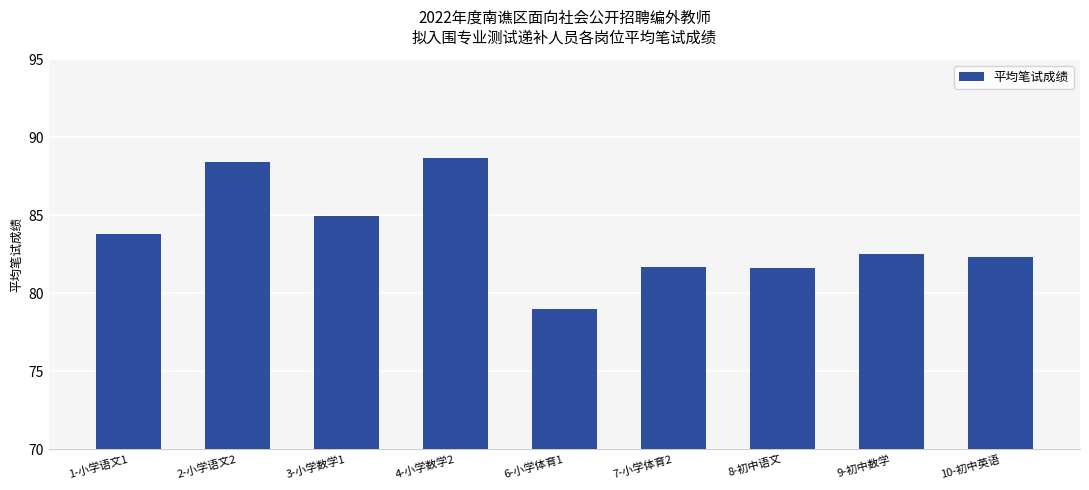

What is the label of the 9th bar from the right?

1-小学语文1